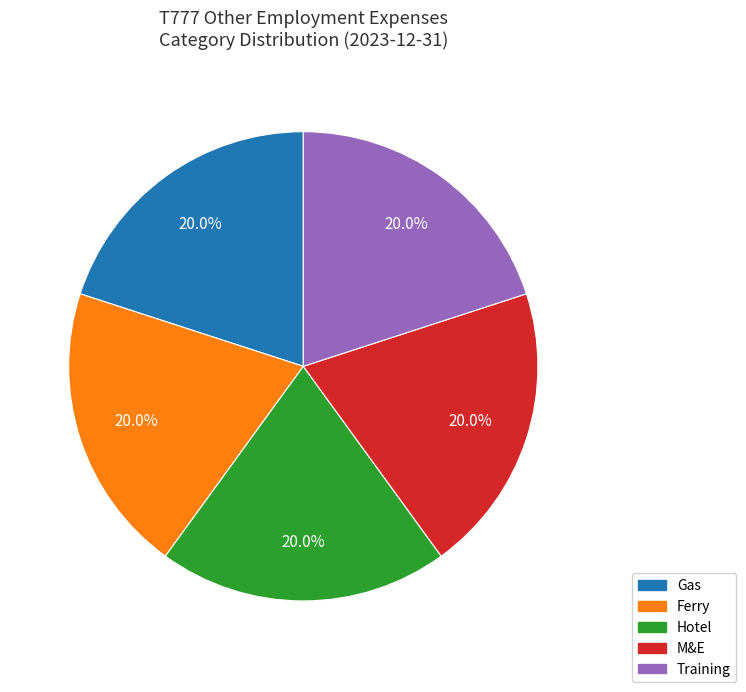

Combined, what portion of the pie is Training and Ferry?

40.0%